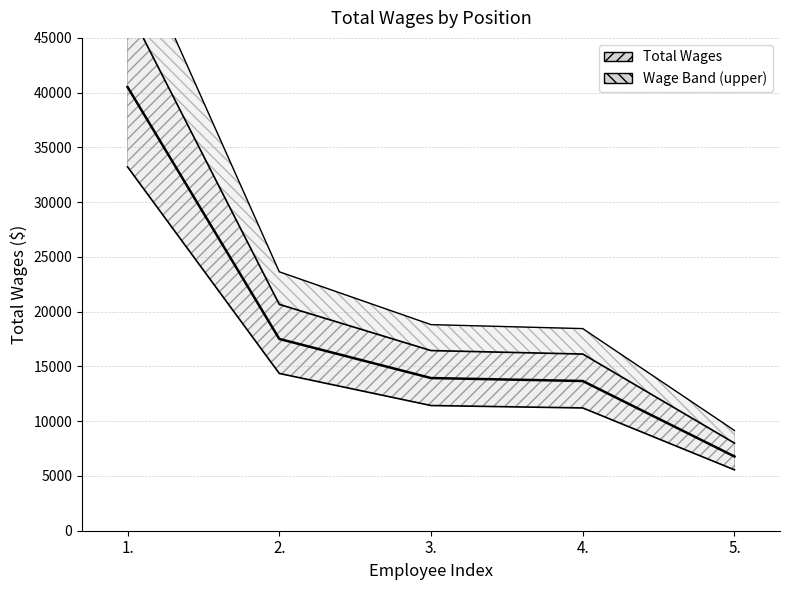

True or false: the data has more than 2 interior local peaks.

False